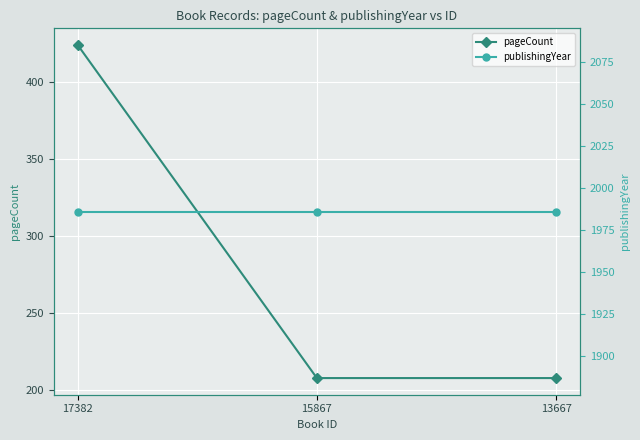

How many series are shown in this chart?

2